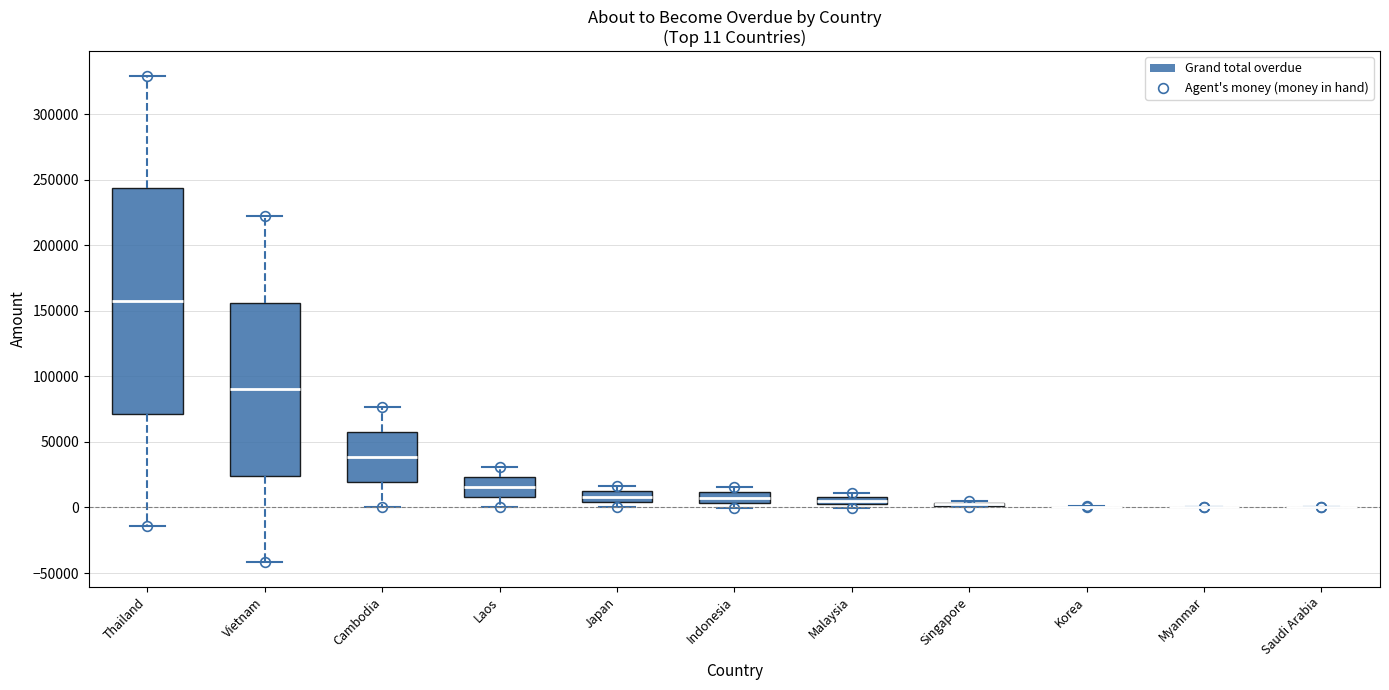

Which box is the tallest, from its lower edge to its upper edge?

Thailand